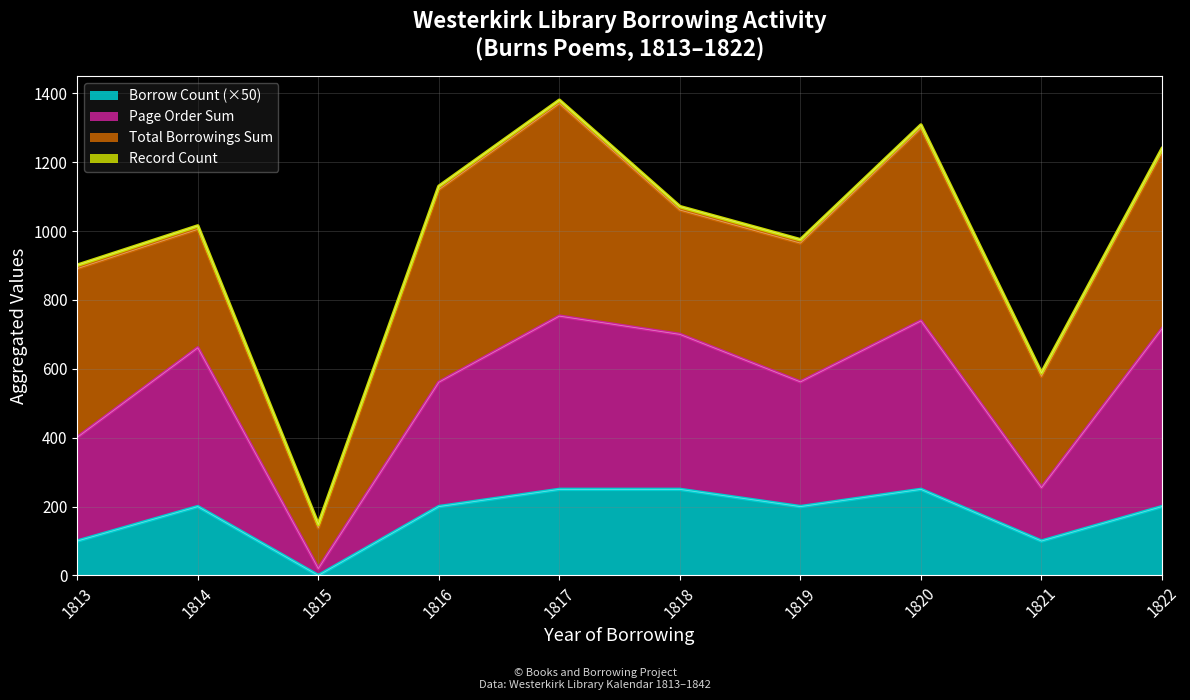

Which series has the largest range (max minus min)?

Borrower Total Borrowings